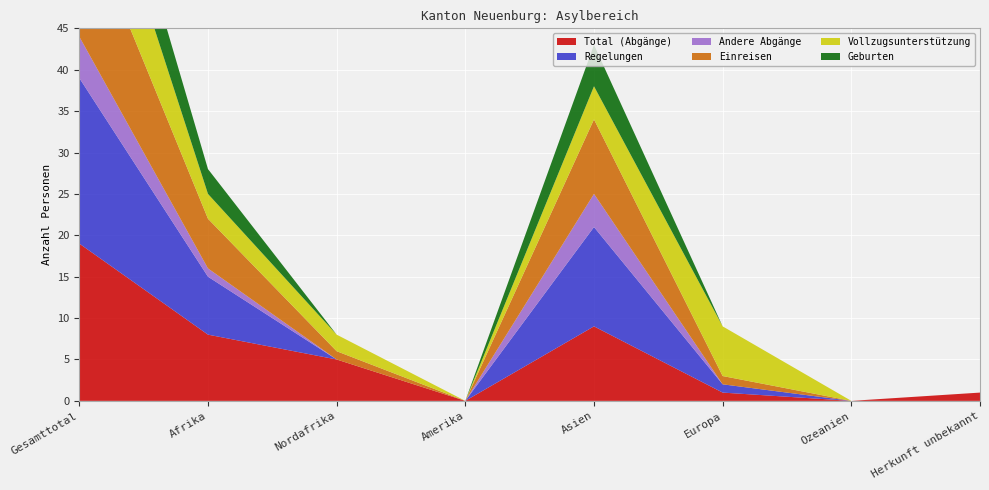

Reading right to left, list all the values displayed in this chart.

Total (Abgänge): 1	0	1	9	0	5	8	19
Regelungen: 0	0	1	12	0	0	7	20
Andere Abgänge: 0	0	0	4	0	0	1	5
Einreisen: 0	0	1	9	0	1	6	16
Vollzugsunterstützung: 0	0	6	4	0	2	3	13
Geburten: 0	0	0	5	0	0	3	8